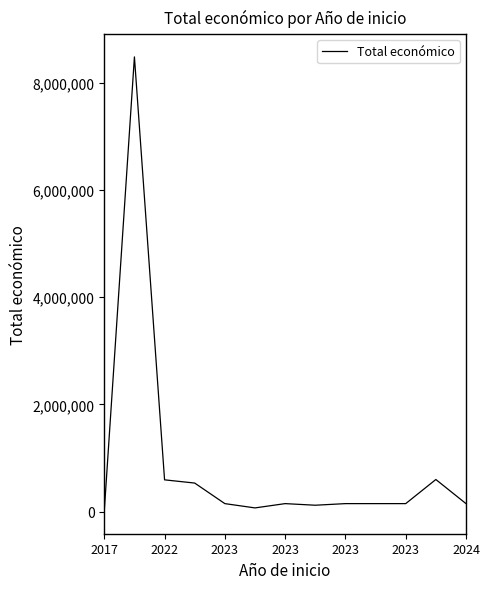

What is the difference between the maximum and minimum values?

8472999